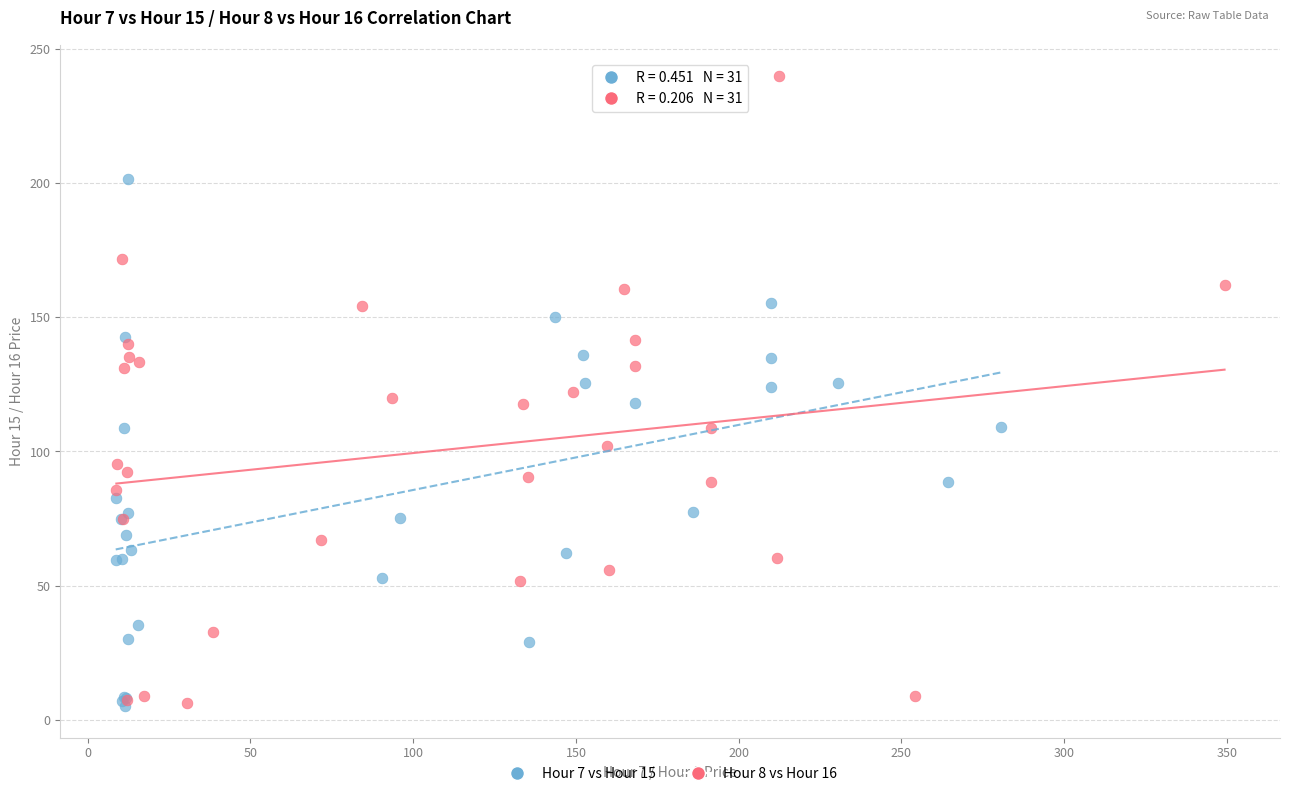

Which series reaches the maximum Y coordinate?

Hour 8 vs Hour 16